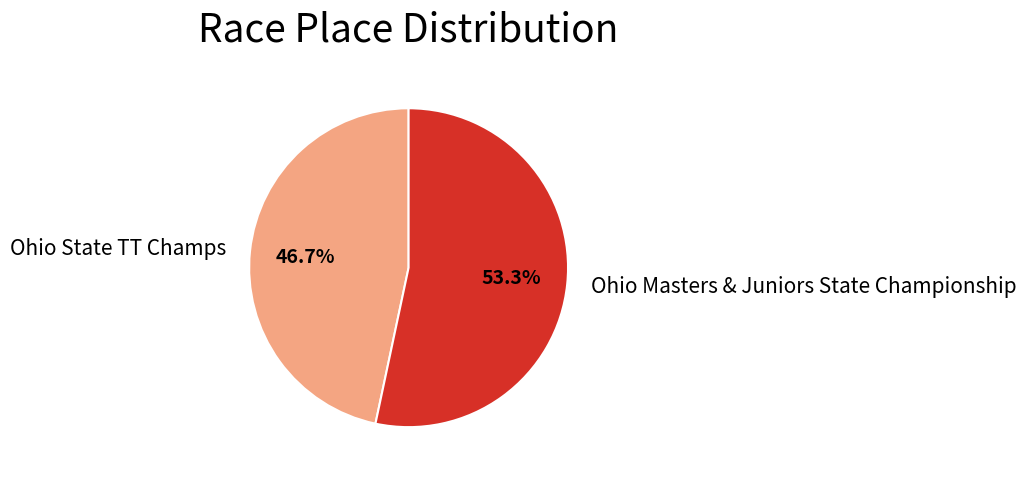

Count the number of slices in the pie.

2